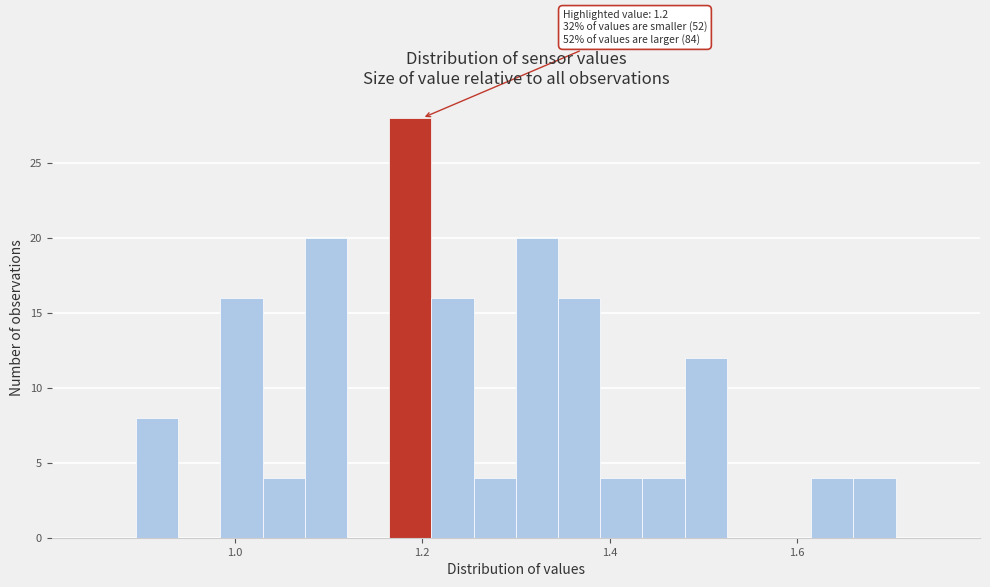

Around what value on the x-axis is the tallest bar? Give the approximate position of its centre, as read against the axis.

1.18